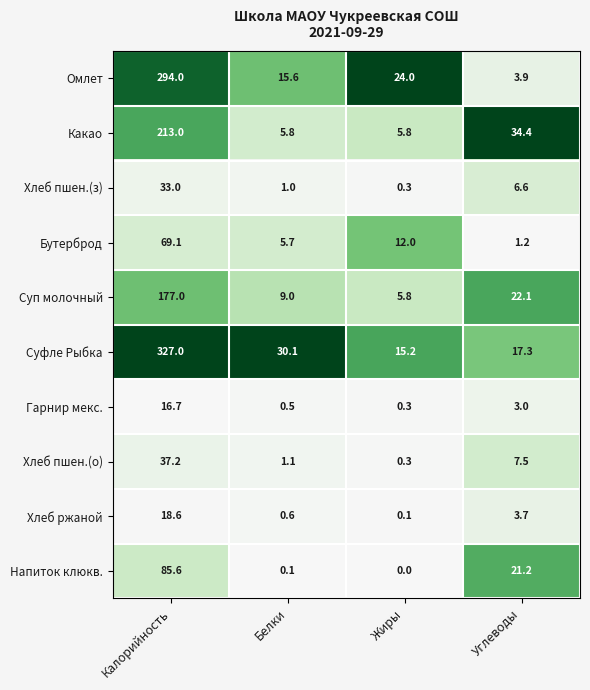

The Хлеб пшен.(о) series shows 20.0 at Калорийность. True or false?

False